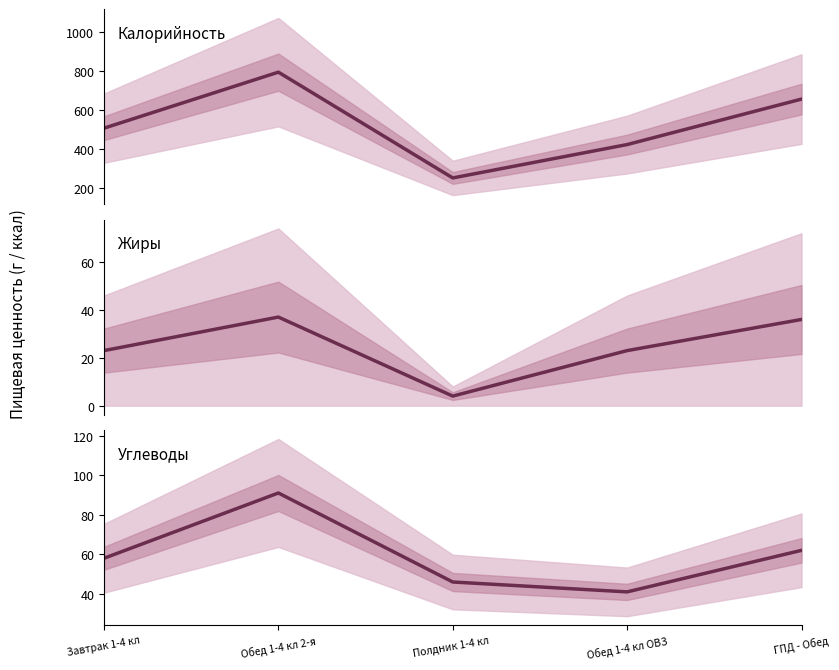

Reading right to left, what are all the values shown in this chart?

Калорийность: 656	423	252	794	507
Жиры: 36	23	4	37	23
Углеводы: 62	41	46	91	58